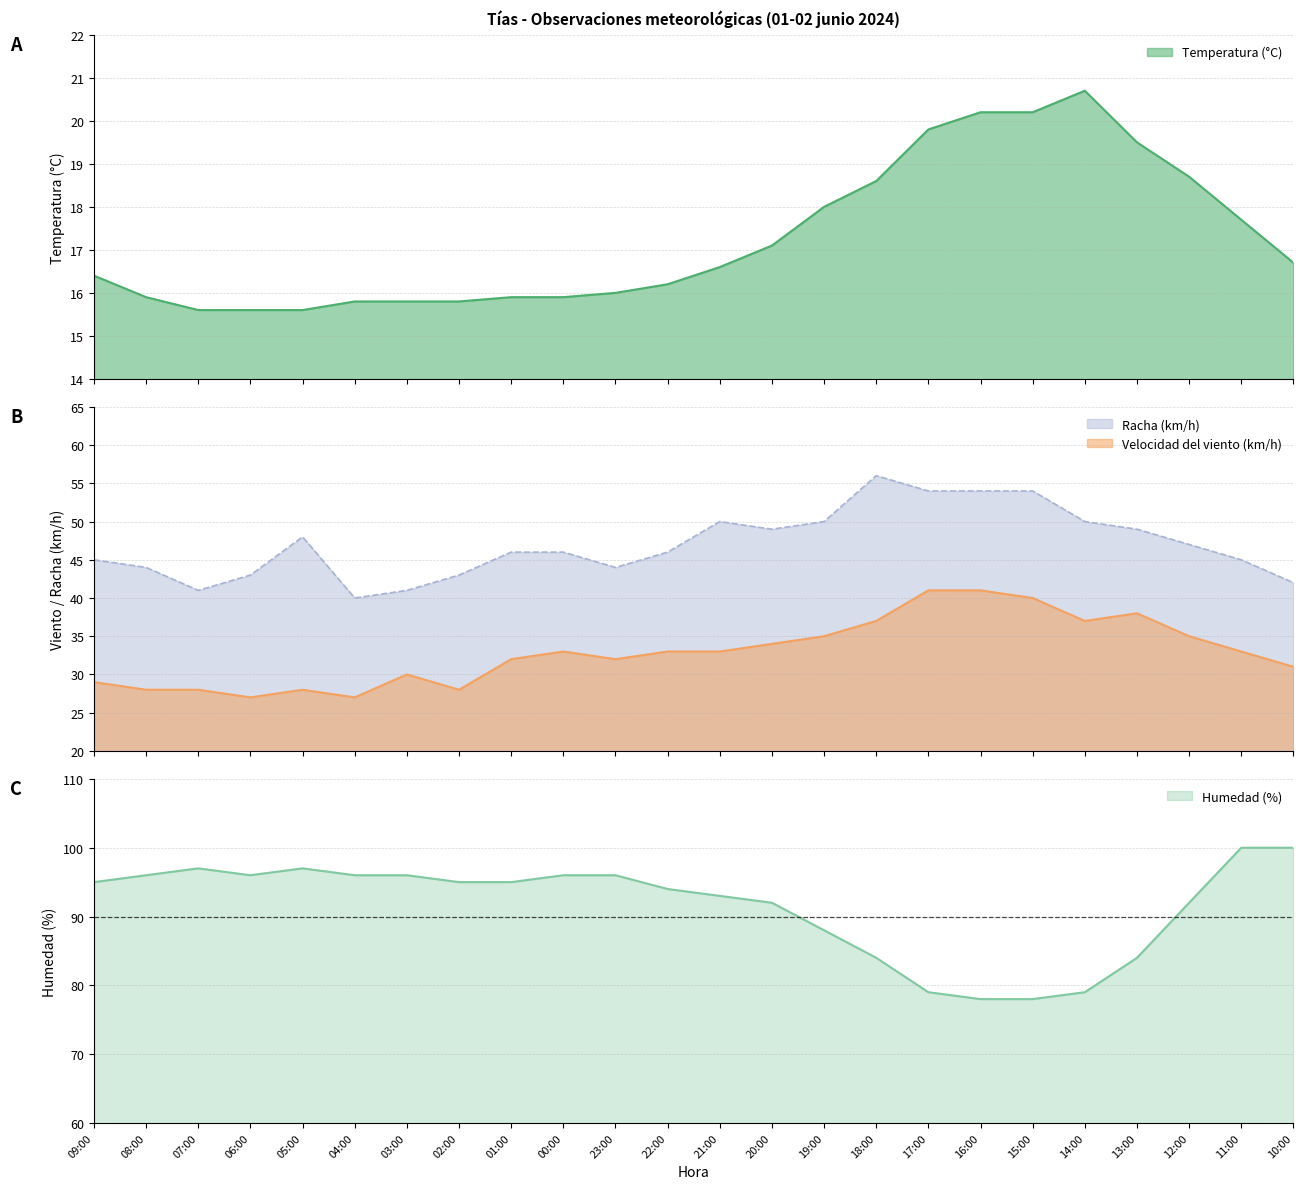

Reading left to right, extract all data points from this chart.

Temperatura (°C): 16.4	15.9	15.6	15.6	15.6	15.8	15.8	15.8	15.9	15.9	16.0	16.2	16.6	17.1	18.0	18.6	19.8	20.2	20.2	20.7	19.5	18.7	17.7	16.7
Velocidad del viento (km/h): 29.0	28.0	28.0	27.0	28.0	27.0	30.0	28.0	32.0	33.0	32.0	33.0	33.0	34.0	35.0	37.0	41.0	41.0	40.0	37.0	38.0	35.0	33.0	31.0
Racha (km/h): 45.0	44.0	41.0	43.0	48.0	40.0	41.0	43.0	46.0	46.0	44.0	46.0	50.0	49.0	50.0	56.0	54.0	54.0	54.0	50.0	49.0	47.0	45.0	42.0
Humedad (%): 95.0	96.0	97.0	96.0	97.0	96.0	96.0	95.0	95.0	96.0	96.0	94.0	93.0	92.0	88.0	84.0	79.0	78.0	78.0	79.0	84.0	92.0	100.0	100.0